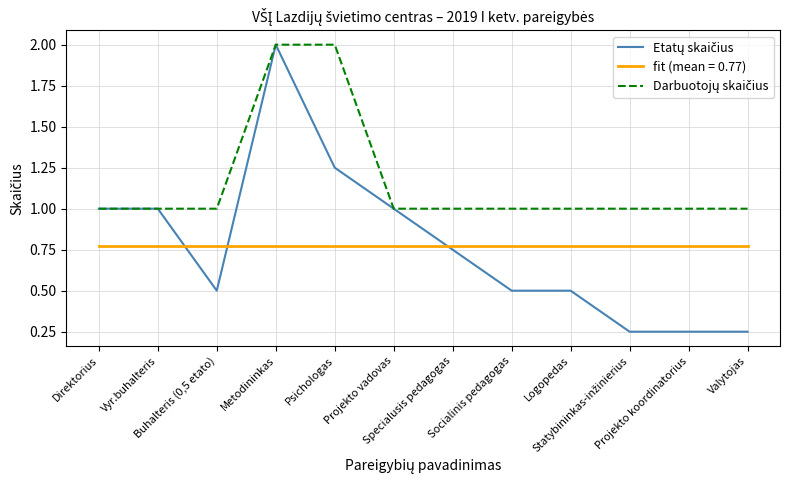

Where is Darbuotojų skaičius nearest to the value 1?

Direktorius